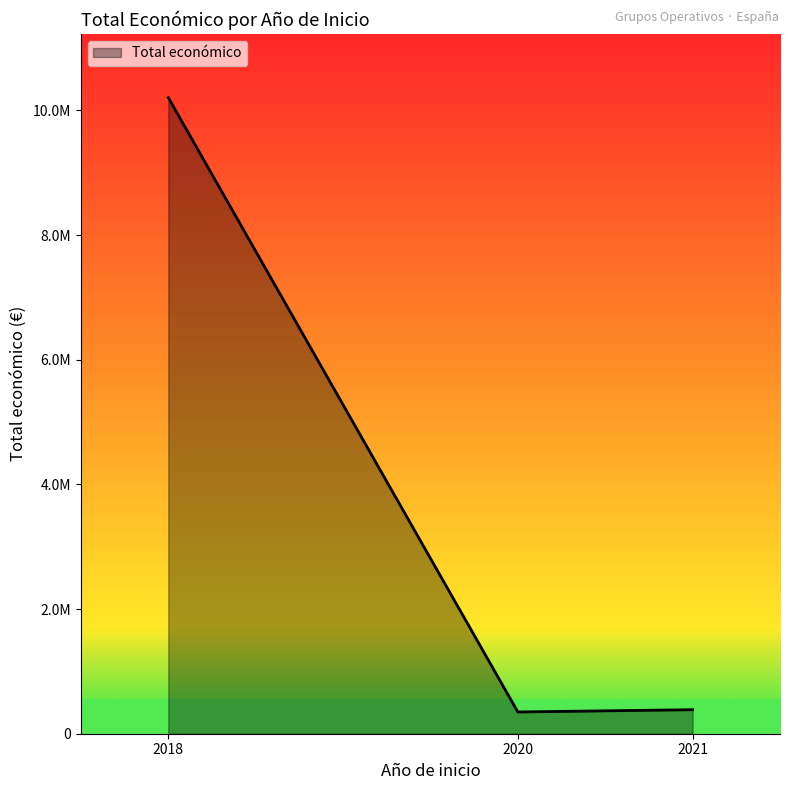

Does the chart display data point markers on the line(s)?

No